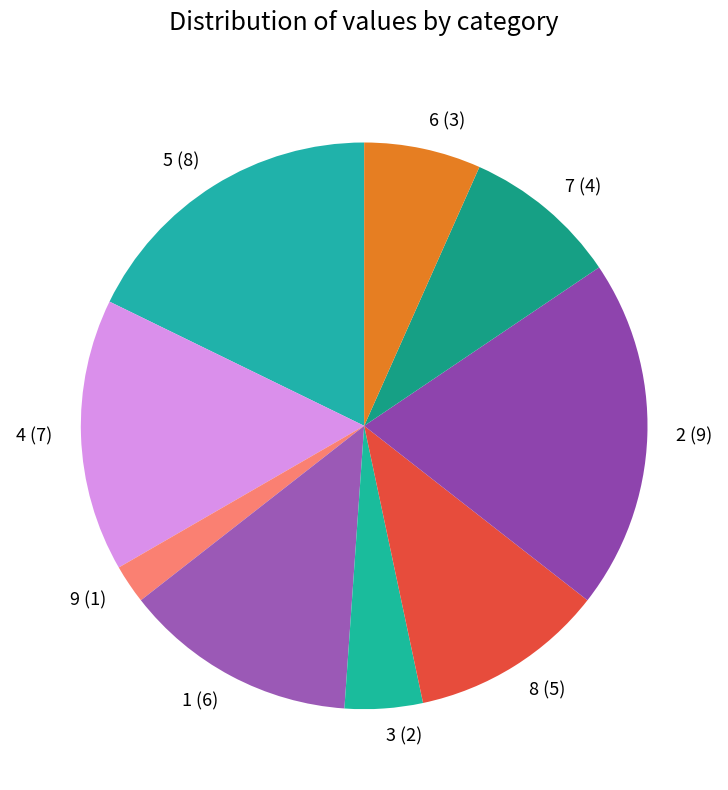

Rank the categories by value from lowest to highest.

9 (1), 3 (2), 6 (3), 7 (4), 8 (5), 1 (6), 4 (7), 5 (8), 2 (9)